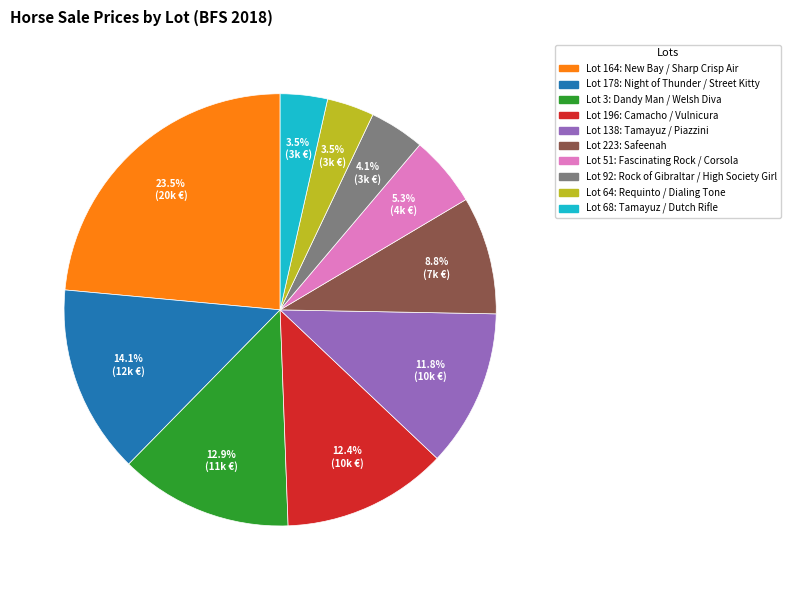

Is there any slice that represents more than half of the pie?

No